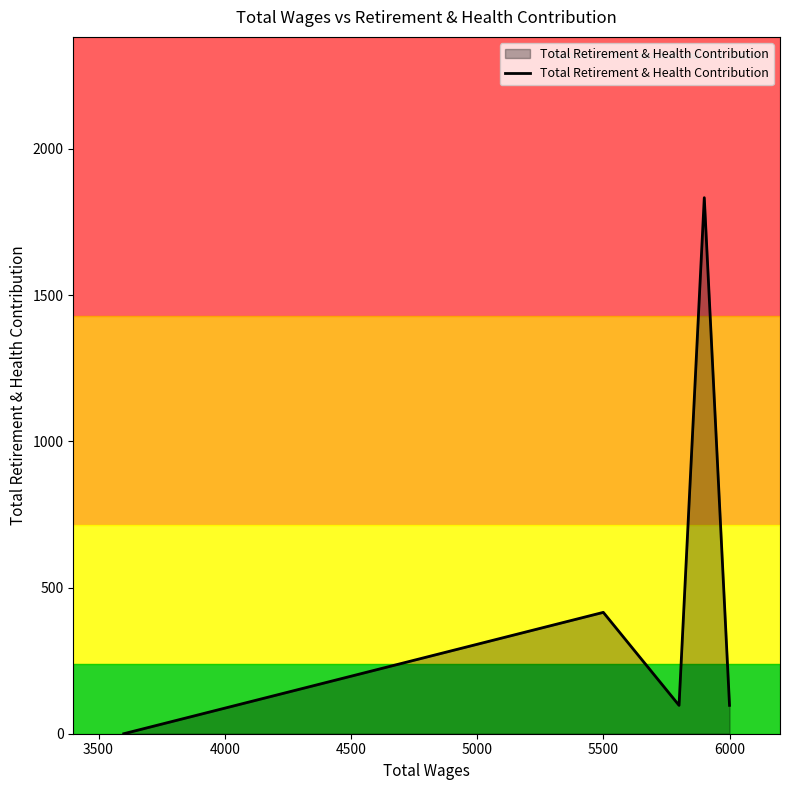

The chart shows a value of 1215 at 3500. True or false?

False